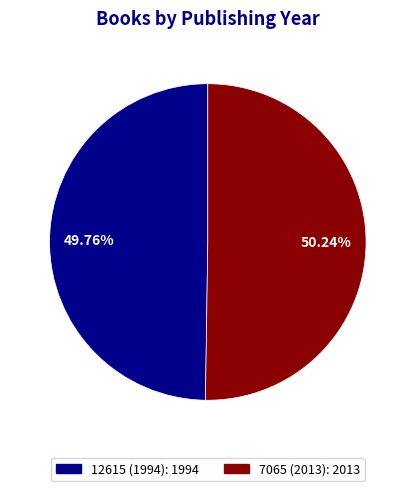

Approximately how many times larger is the value at 7065 (2013) compared to 12615 (1994)?

1.0